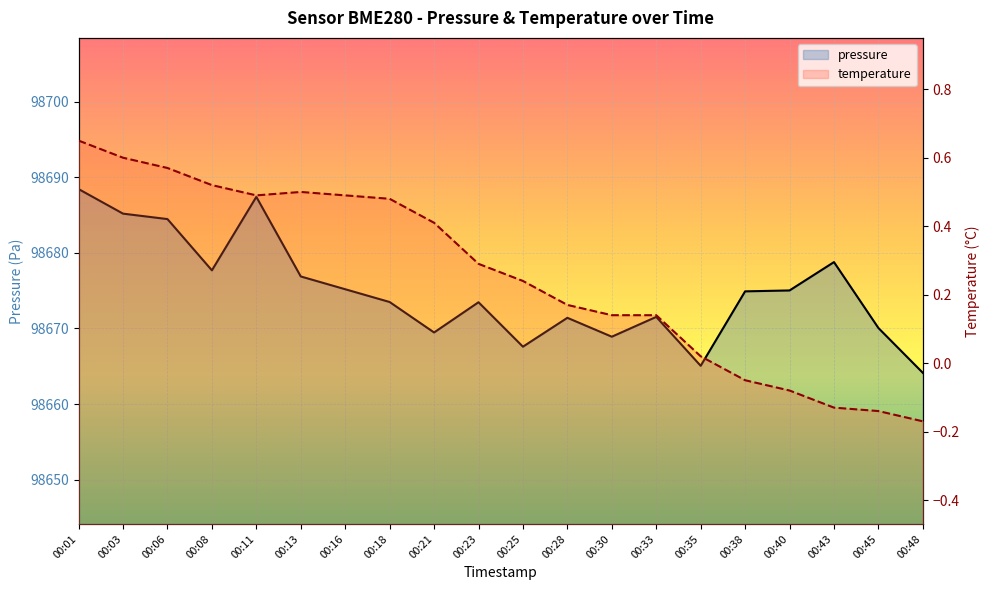

Which label corresponds to the smallest value in the chart?

00:48